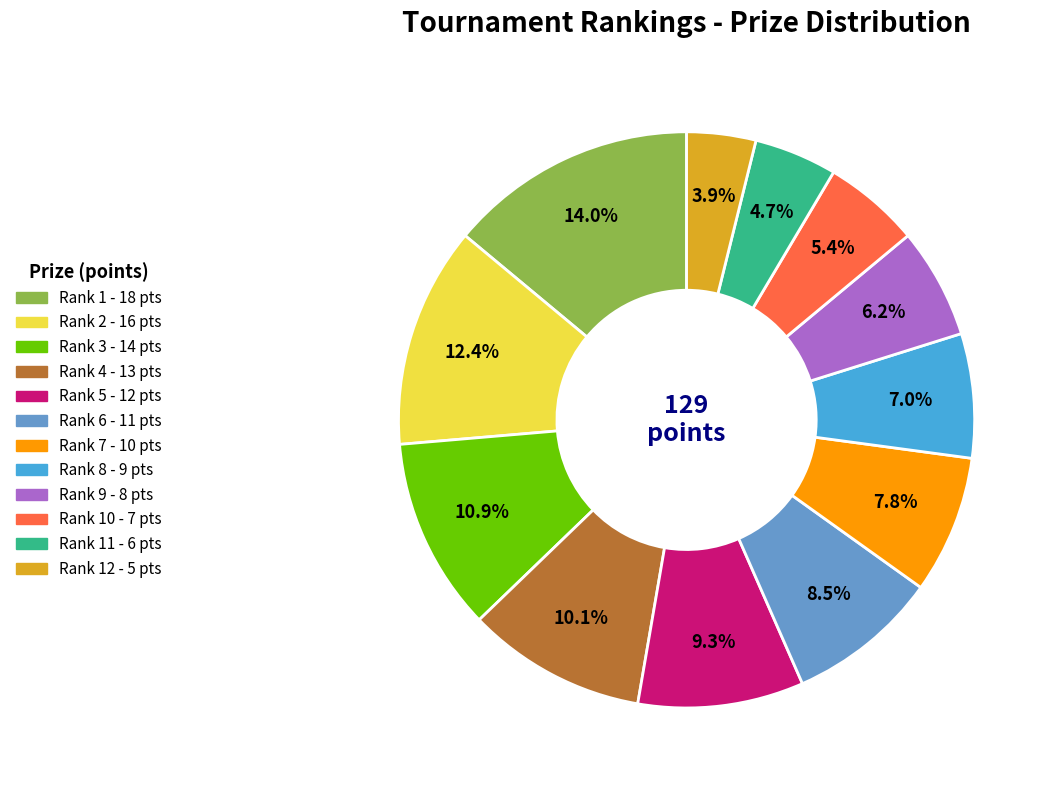

Is there a majority slice in this chart?

No